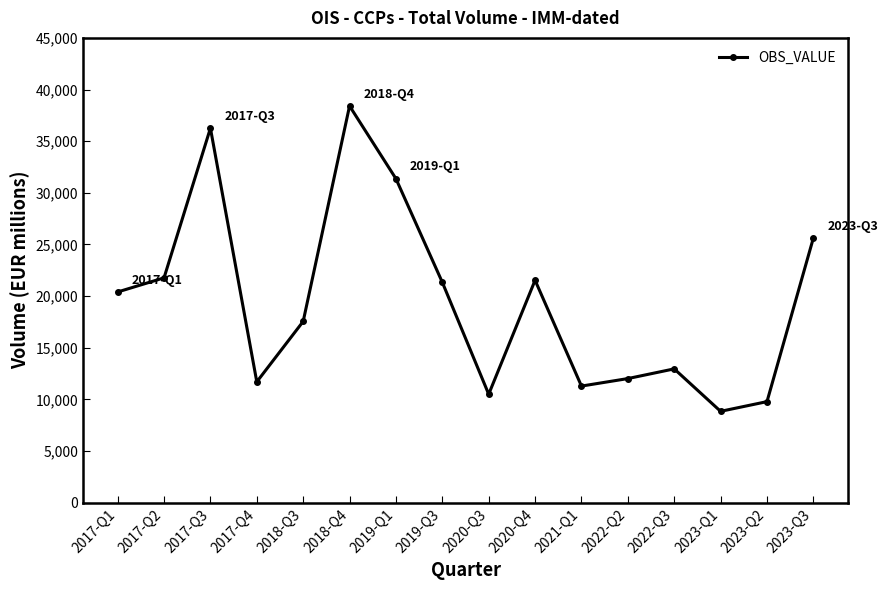

What is the average value?

19458.2